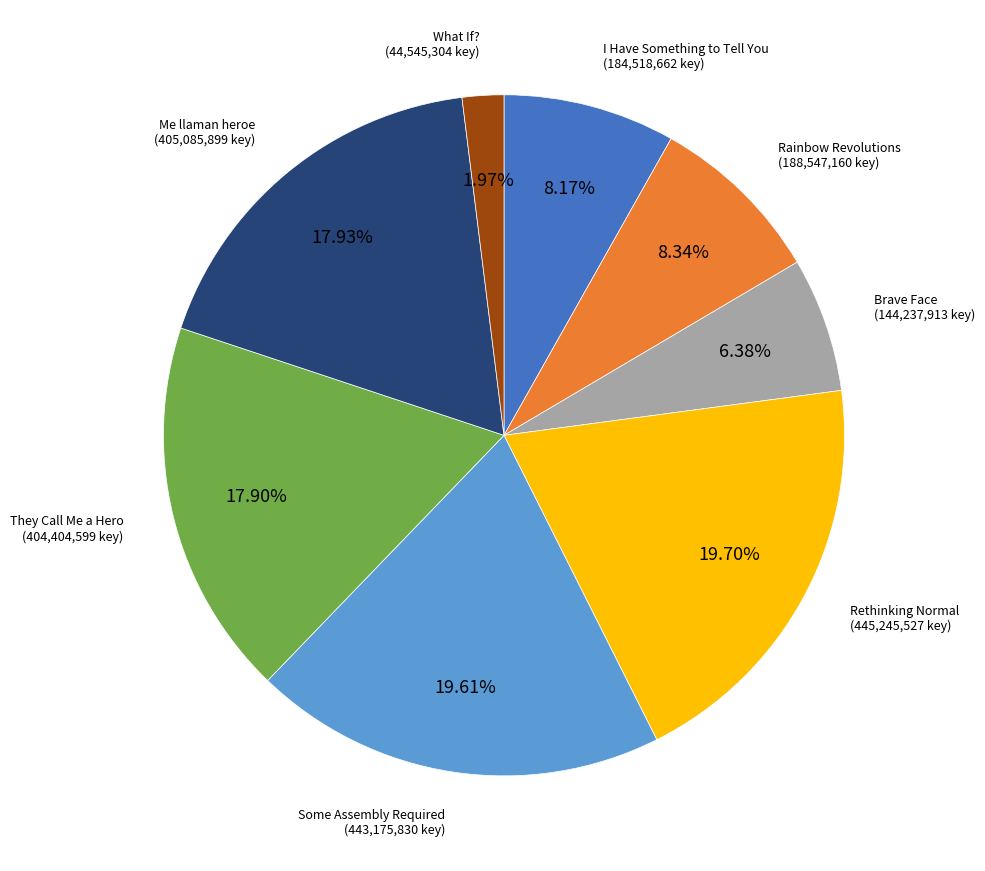

Is there a majority slice in this chart?

No